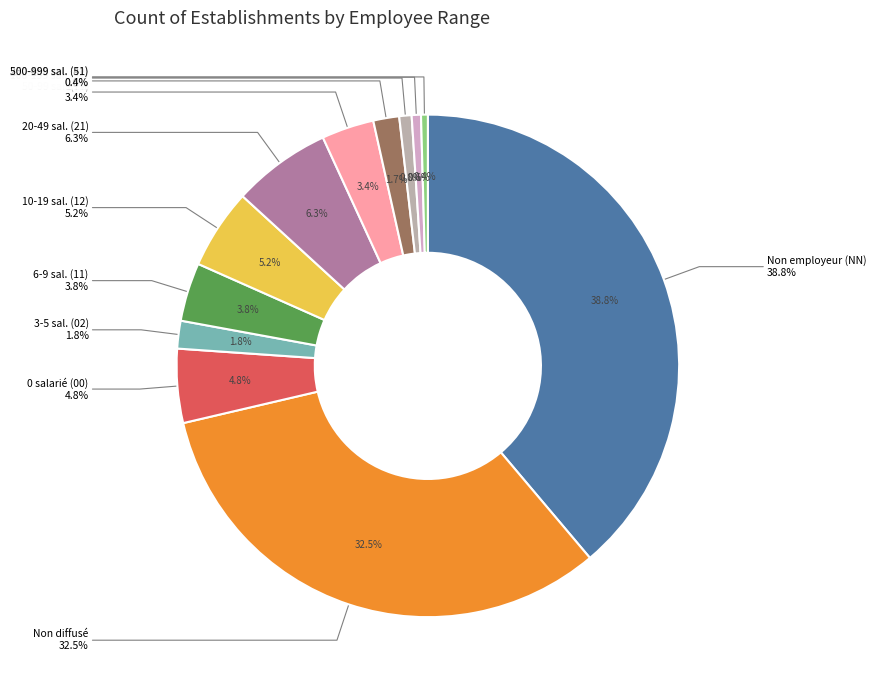

Which slice is the smallest?

51